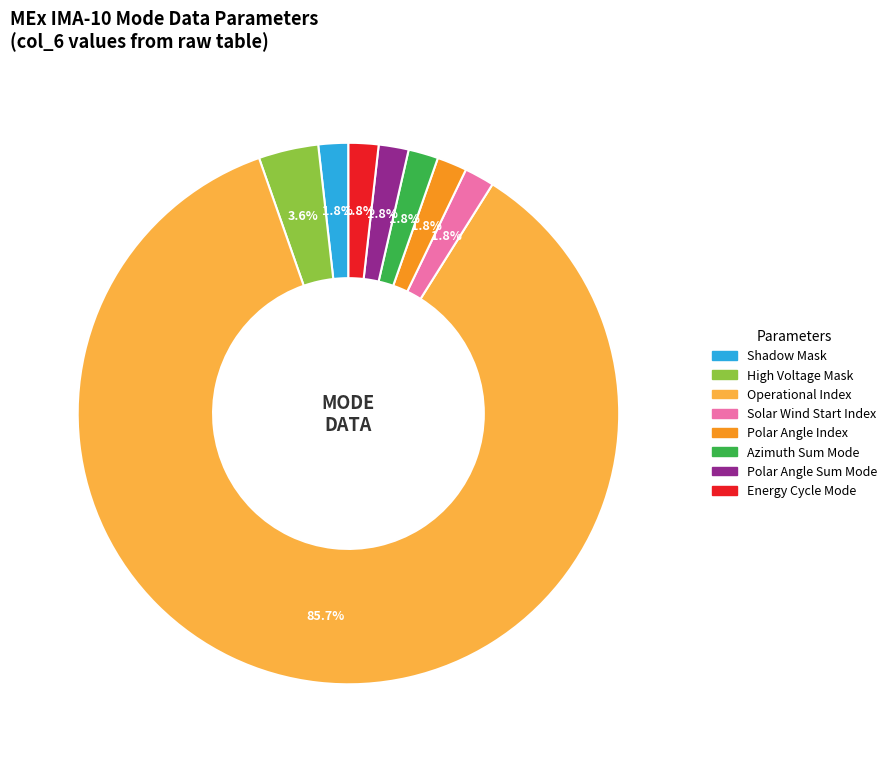

How much of the chart is everything except Shadow Mask?

98.2%